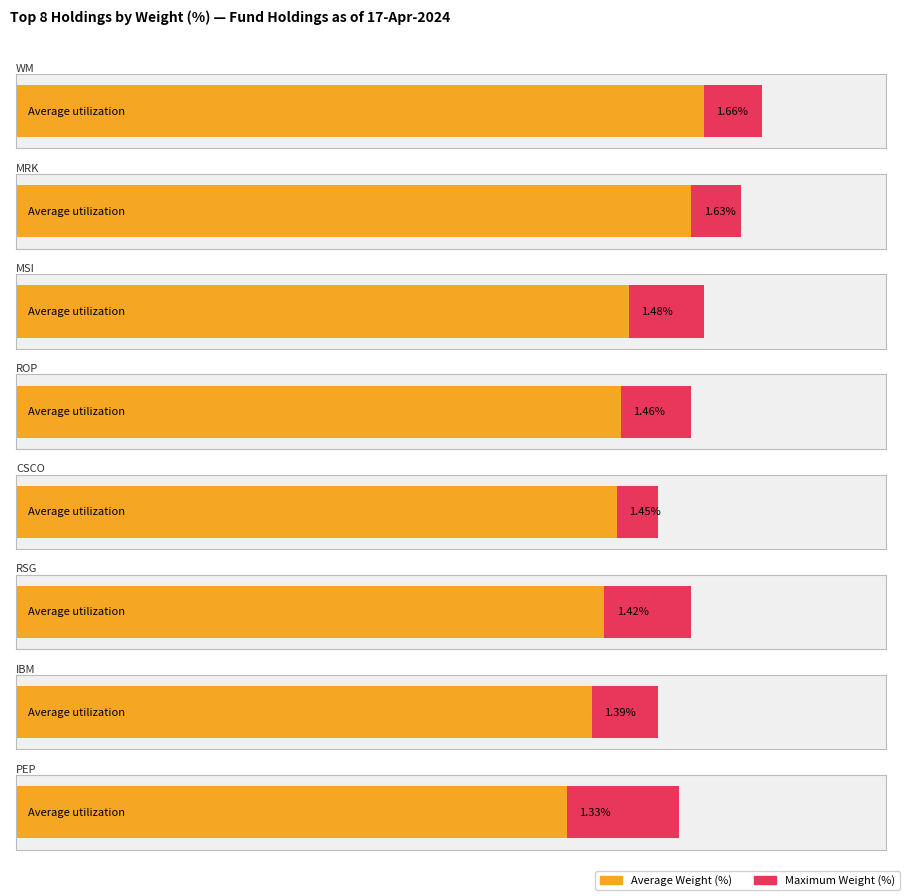

Reading left to right, transcribe all the data shown in this chart.

Total Weight (%): WM=1.7	MRK=1.6	MSI=1.5	ROP=1.5	CSCO=1.4	RSG=1.4	IBM=1.4	PEP=1.3
Max Weight (%): WM=1.7	MRK=1.6	MSI=1.5	ROP=1.5	CSCO=1.4	RSG=1.4	IBM=1.4	PEP=1.3